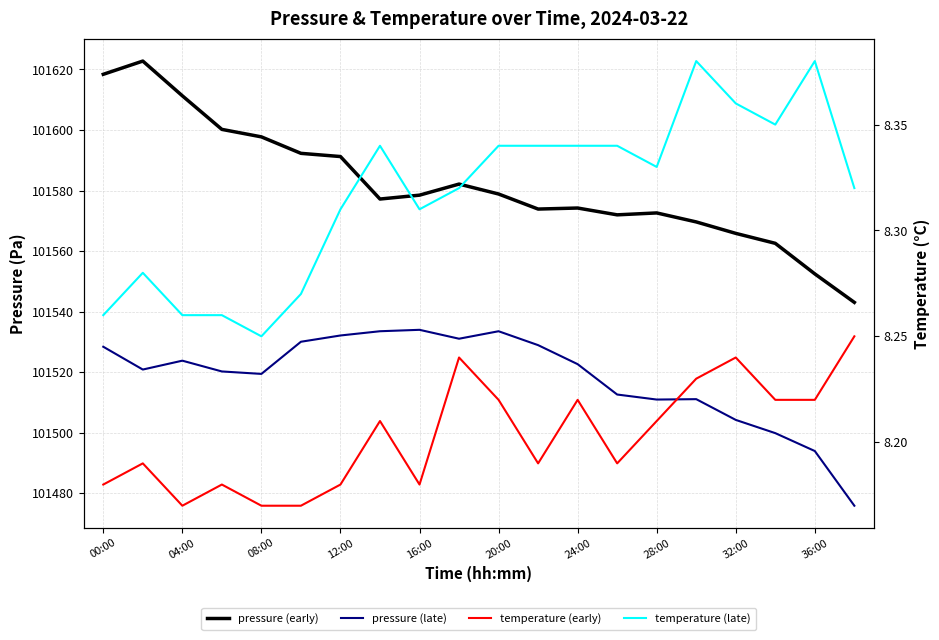

At how many categories does at least one series exceed 47096?

20